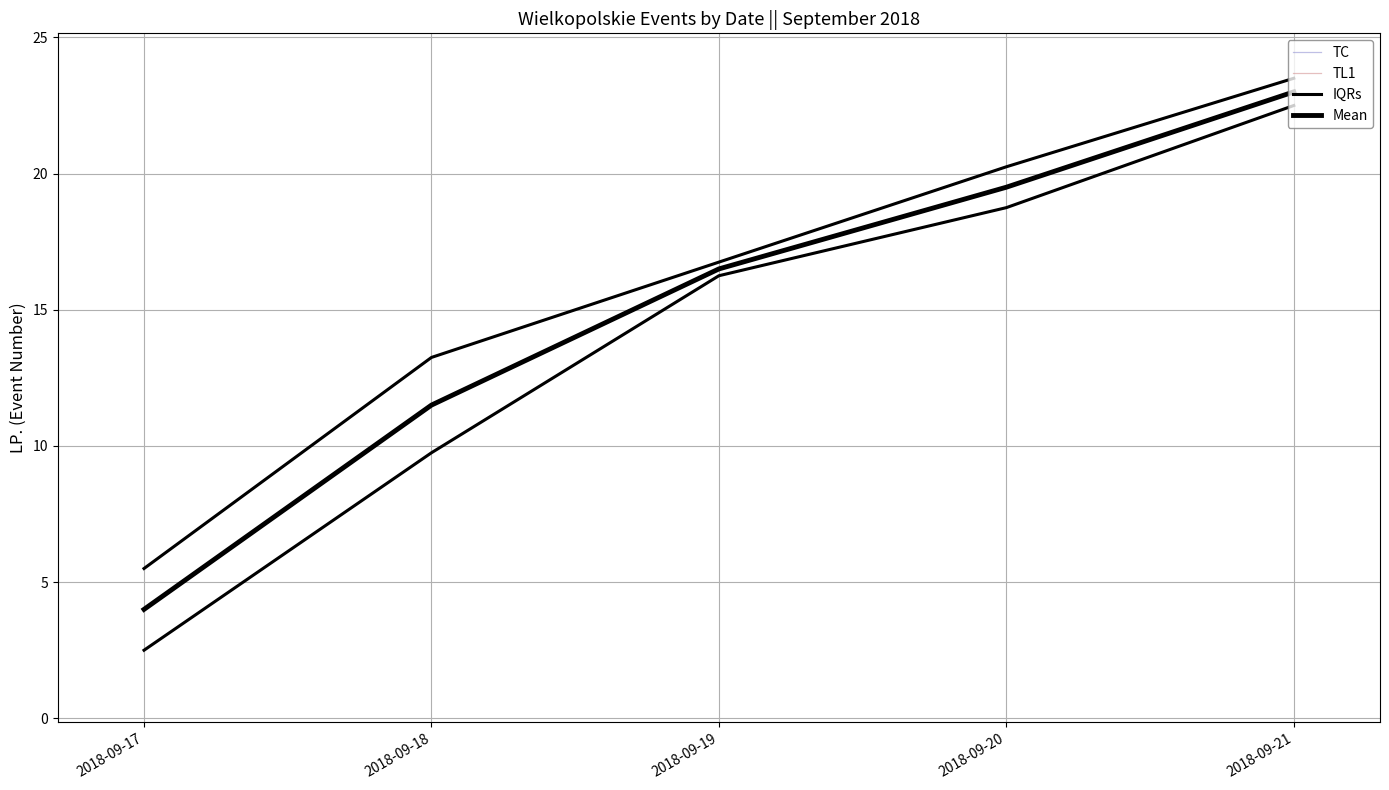

Which series changed the most between 2018-09-18 and 2018-09-19?

IQRs